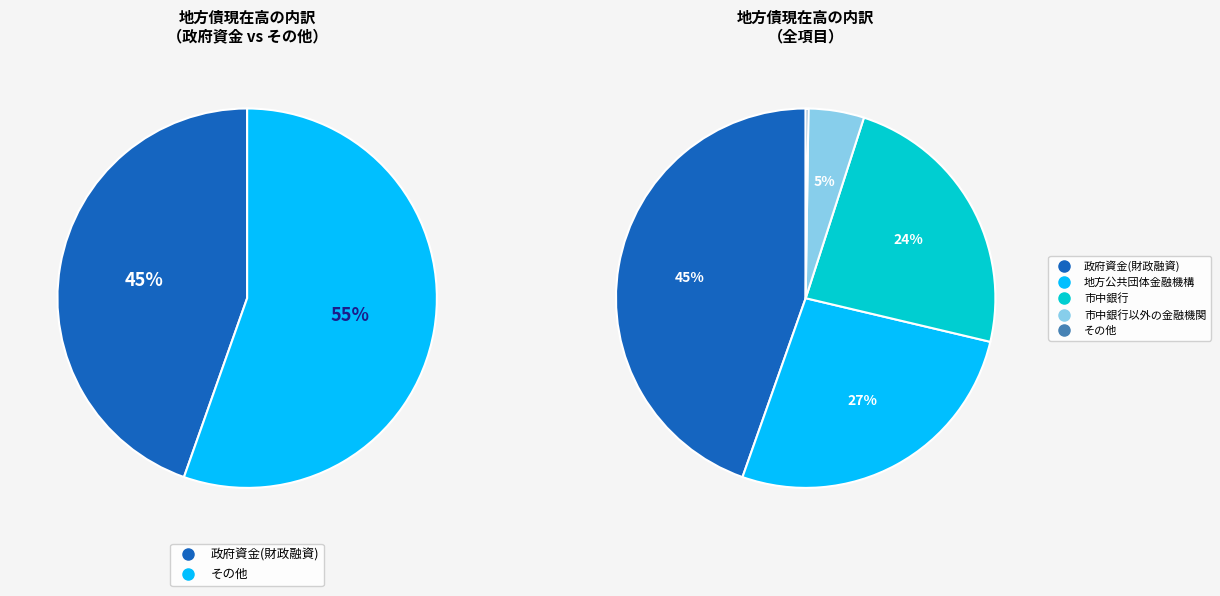

What percentage is the 地方公共団体金融機構 slice, to the nearest percent?

27%